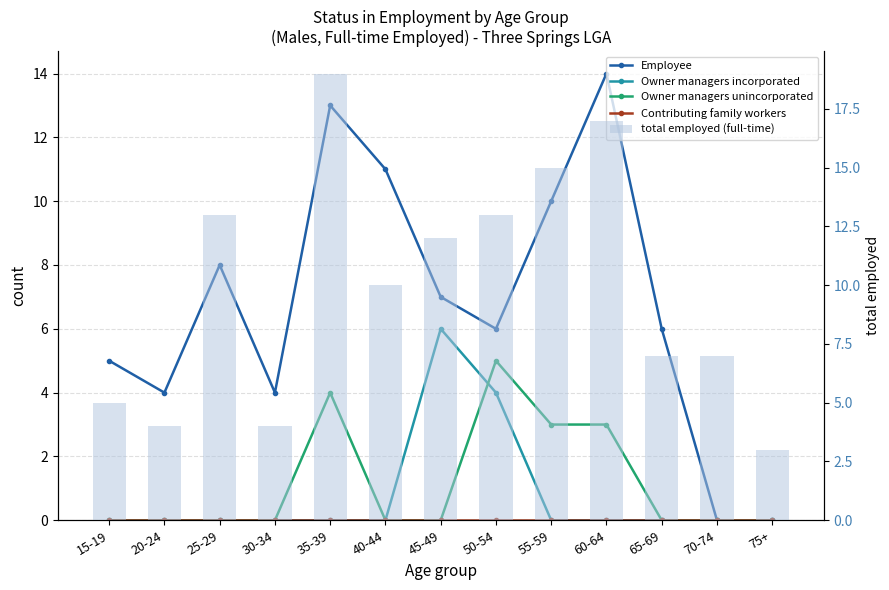

At which category is the sum across all series the highest?

35-39